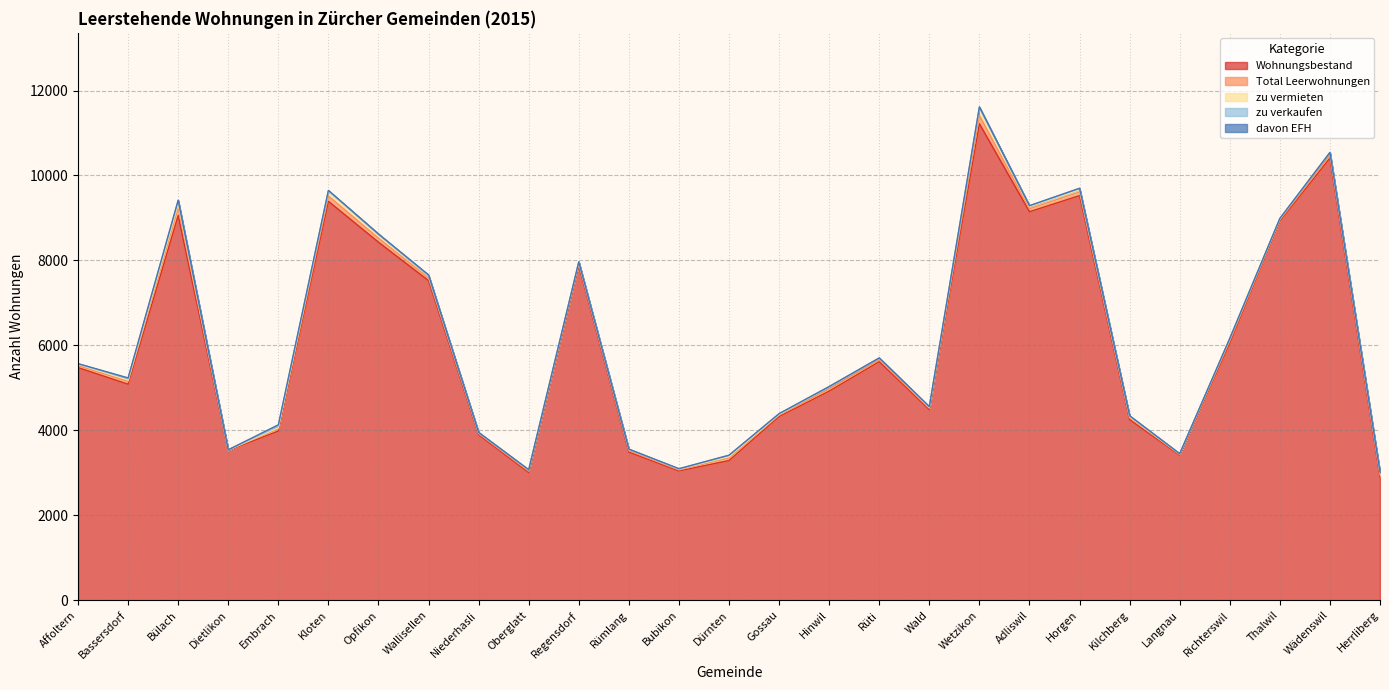

Reading left to right, extract all data points from this chart.

Wohnungsbestand: Affoltern=5477	Bassersdorf=5086	Bülach=9059	Dietlikon=3527	Embrach=3983	Kloten=9392	Opfikon=8429	Wallisellen=7523	Niederhasli=3899	Oberglatt=3007	Regensdorf=7881	Rümlang=3489	Bubikon=3045	Dürnten=3289	Gossau=4326	Hinwil=4924	Rüti=5618	Wald=4490	Wetzikon=11218	Adliswil=9146	Horgen=9526	Kilchberg=4254	Langnau=3416	Richterswil=6052	Thalwil=8924	Wädenswil=10411	Herrliberg=2903
Total Leerwohnungen: Affoltern=45	Bassersdorf=65	Bülach=176	Dietlikon=7	Embrach=57	Kloten=125	Opfikon=95	Wallisellen=61	Niederhasli=25	Oberglatt=31	Regensdorf=41	Rümlang=33	Bubikon=24	Dürnten=61	Gossau=32	Hinwil=51	Rüti=42	Wald=30	Wetzikon=193	Adliswil=70	Horgen=84	Kilchberg=42	Langnau=16	Richterswil=54	Thalwil=31	Wädenswil=65	Herrliberg=52
zu vermieten: Affoltern=32	Bassersdorf=34	Bülach=100	Dietlikon=6	Embrach=23	Kloten=106	Opfikon=93	Wallisellen=53	Niederhasli=21	Oberglatt=31	Regensdorf=38	Rümlang=32	Bubikon=17	Dürnten=31	Gossau=18	Hinwil=46	Rüti=40	Wald=22	Wetzikon=172	Adliswil=50	Horgen=55	Kilchberg=26	Langnau=14	Richterswil=52	Thalwil=28	Wädenswil=63	Herrliberg=52
zu verkaufen: Affoltern=13	Bassersdorf=31	Bülach=76	Dietlikon=1	Embrach=34	Kloten=19	Opfikon=2	Wallisellen=8	Niederhasli=4	Oberglatt=0	Regensdorf=3	Rümlang=1	Bubikon=7	Dürnten=30	Gossau=14	Hinwil=5	Rüti=2	Wald=8	Wetzikon=21	Adliswil=20	Horgen=29	Kilchberg=16	Langnau=2	Richterswil=2	Thalwil=3	Wädenswil=2	Herrliberg=0
davon EFH: Affoltern=3	Bassersdorf=18	Bülach=6	Dietlikon=2	Embrach=34	Kloten=6	Opfikon=4	Wallisellen=13	Niederhasli=2	Oberglatt=4	Regensdorf=4	Rümlang=3	Bubikon=4	Dürnten=4	Gossau=3	Hinwil=6	Rüti=3	Wald=9	Wetzikon=11	Adliswil=3	Horgen=5	Kilchberg=5	Langnau=2	Richterswil=5	Thalwil=3	Wädenswil=1	Herrliberg=12